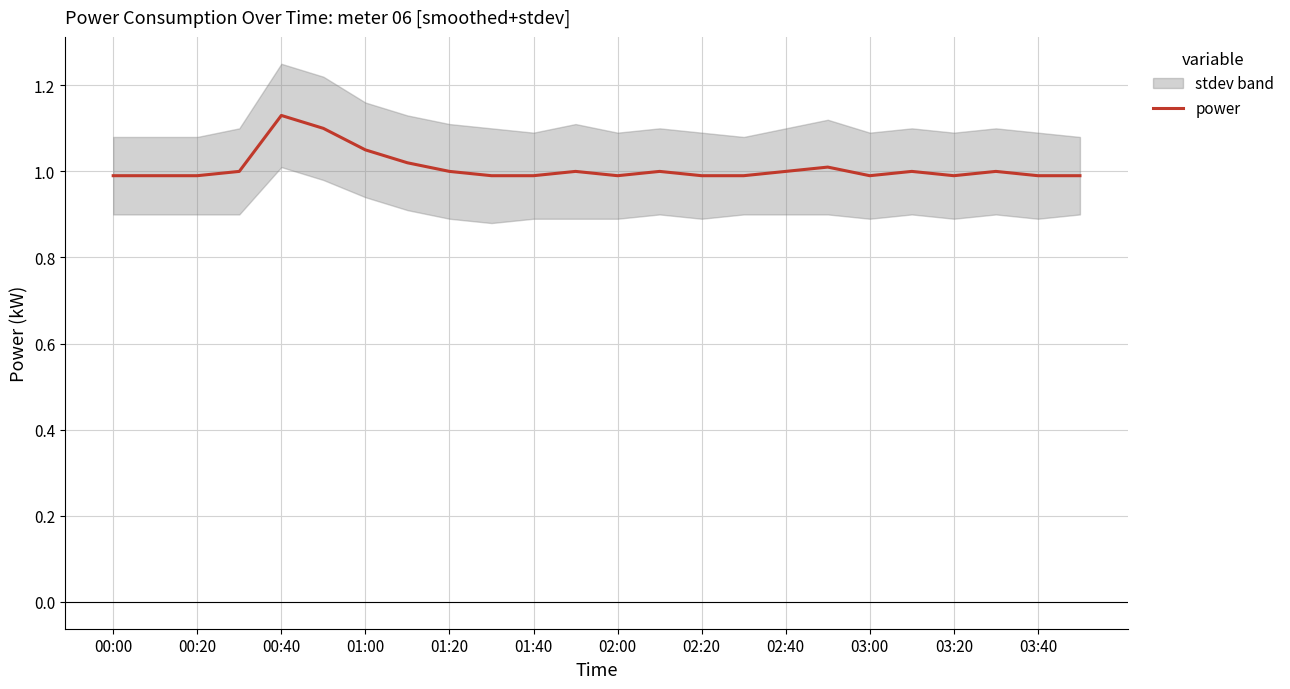

True or false: the data has more than 2 interior local peaks.

True